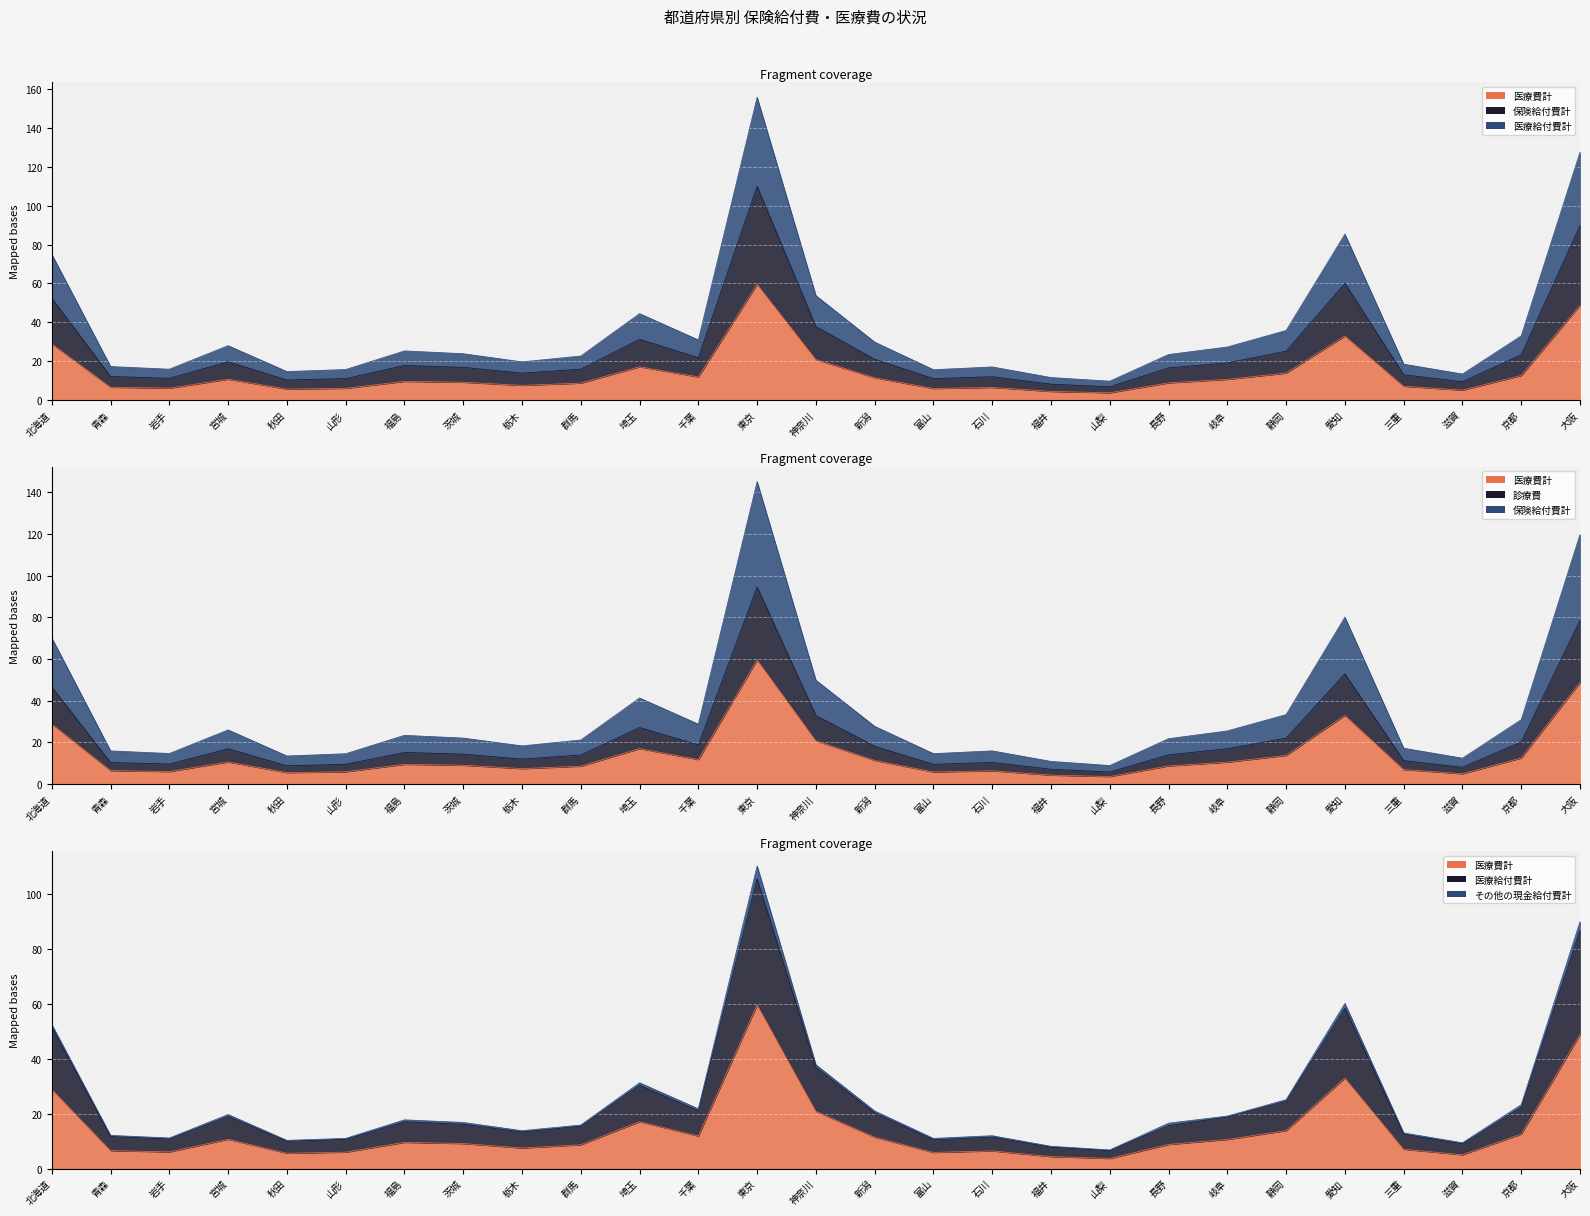

Between 青森 and 長野, which series saw the biggest shift?

保険給付費計